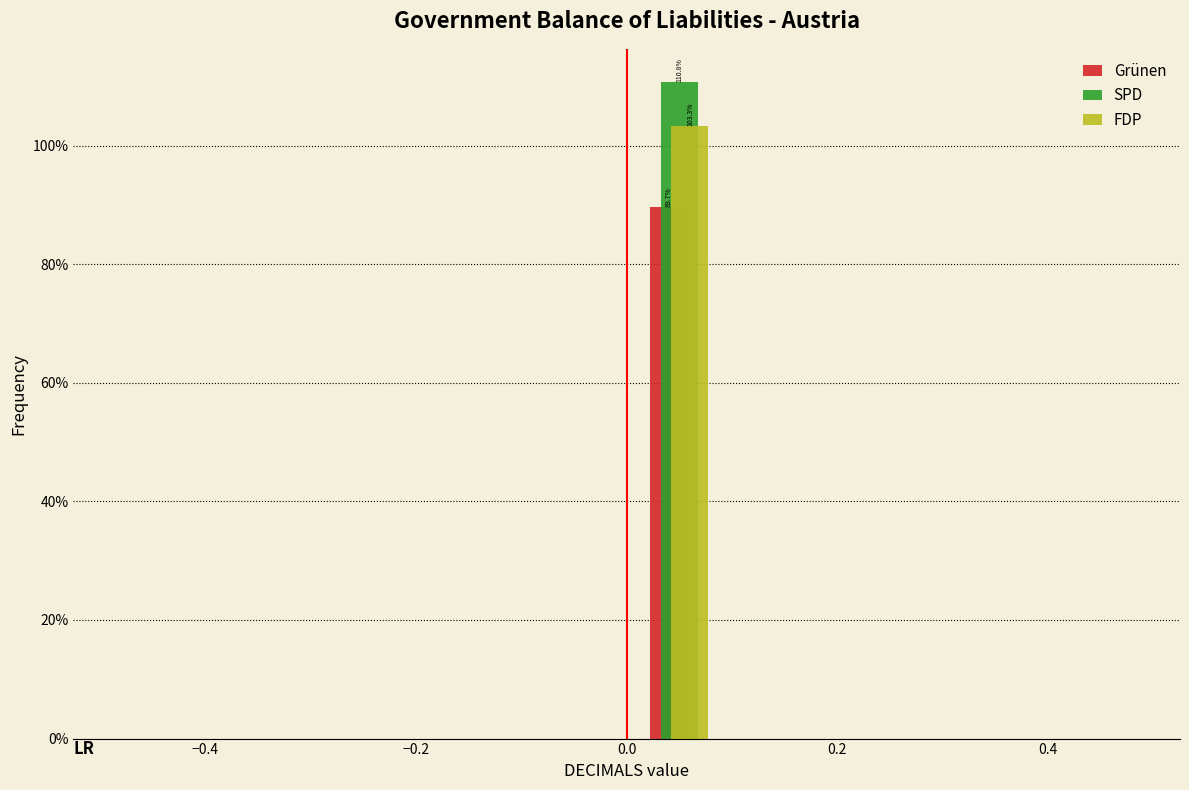

In the Grünen series, which range on the x-axis has the tallest bar?

0.0 to 0.1